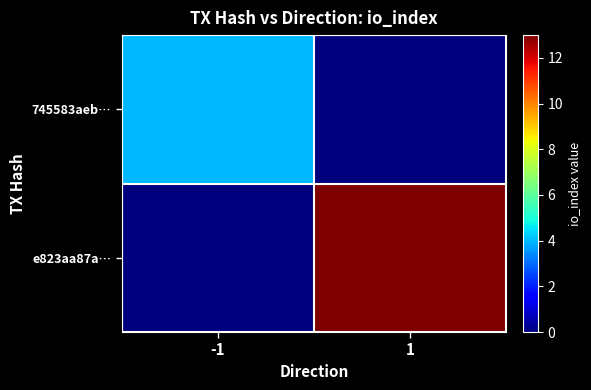

Reading left to right, extract all data points from this chart.

745583aeb…: -1=4	1=0
e823aa87a…: -1=0	1=13